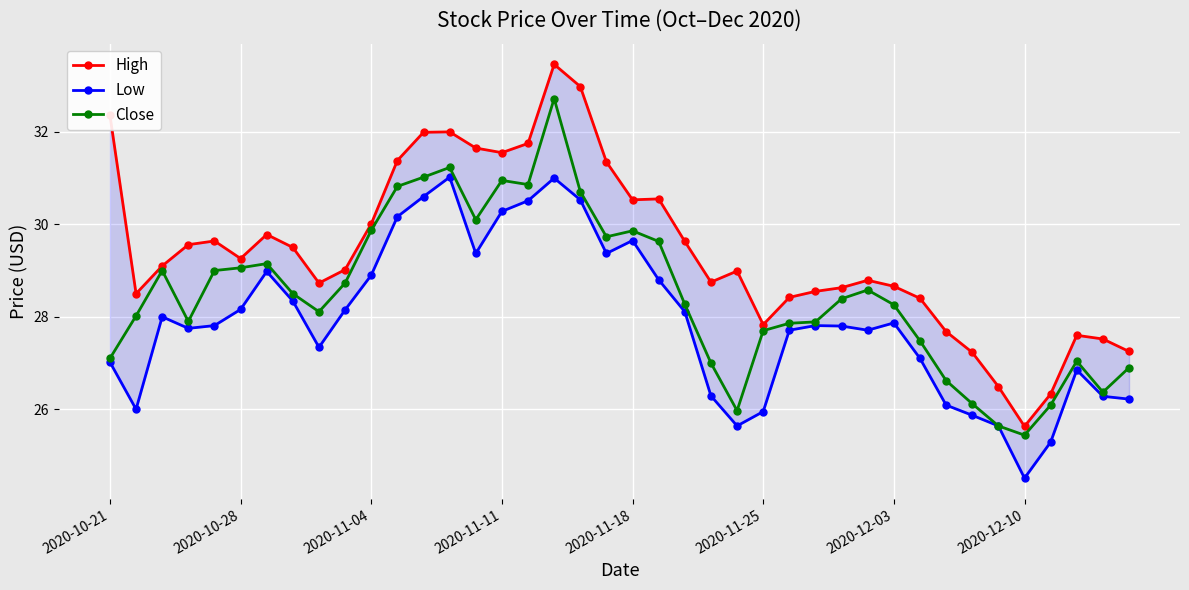

Read the Close value at 16.

30.9